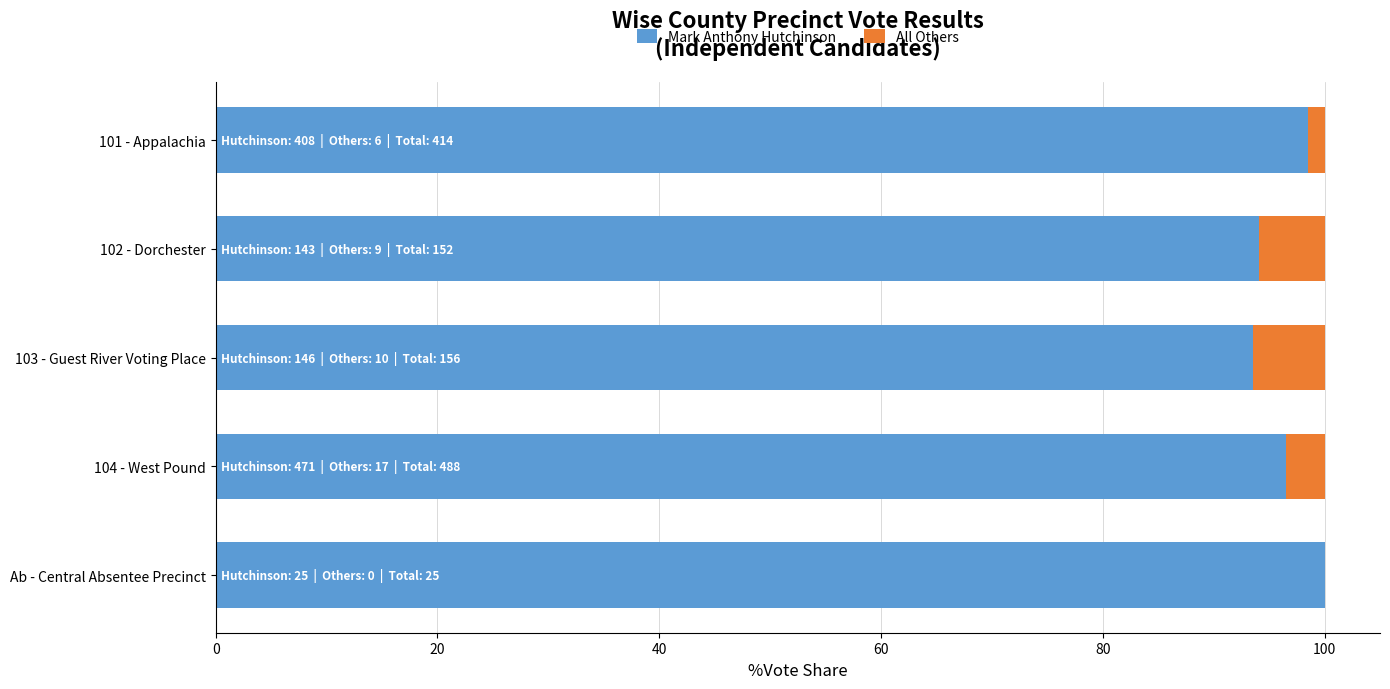

What is the approximate value of Mark Anthony Hutchinson at 102 - Dorchester?

94.1